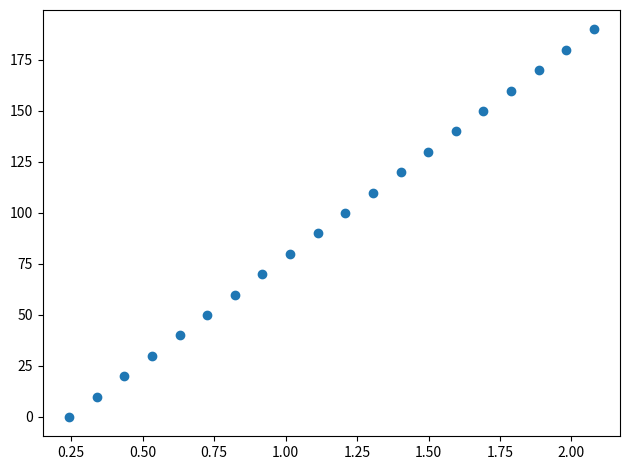

What is the range of Y values (max minus min)?

190